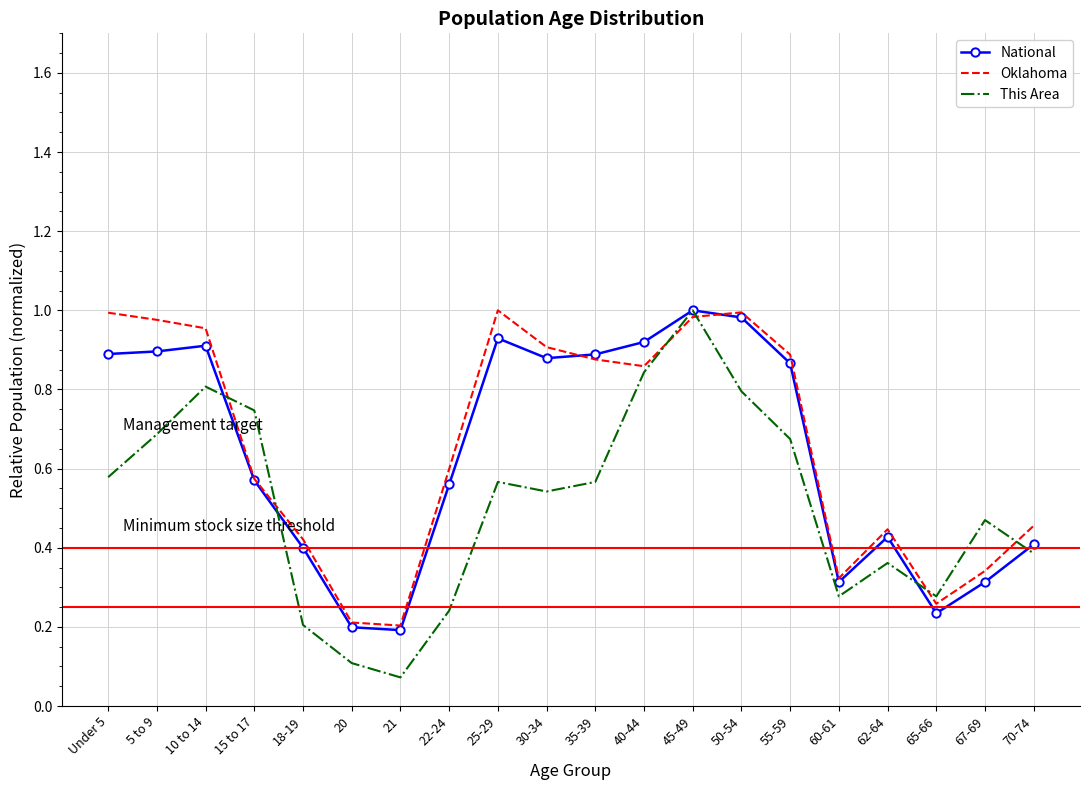

The National series shows 0.4 at 18-19. True or false?

True